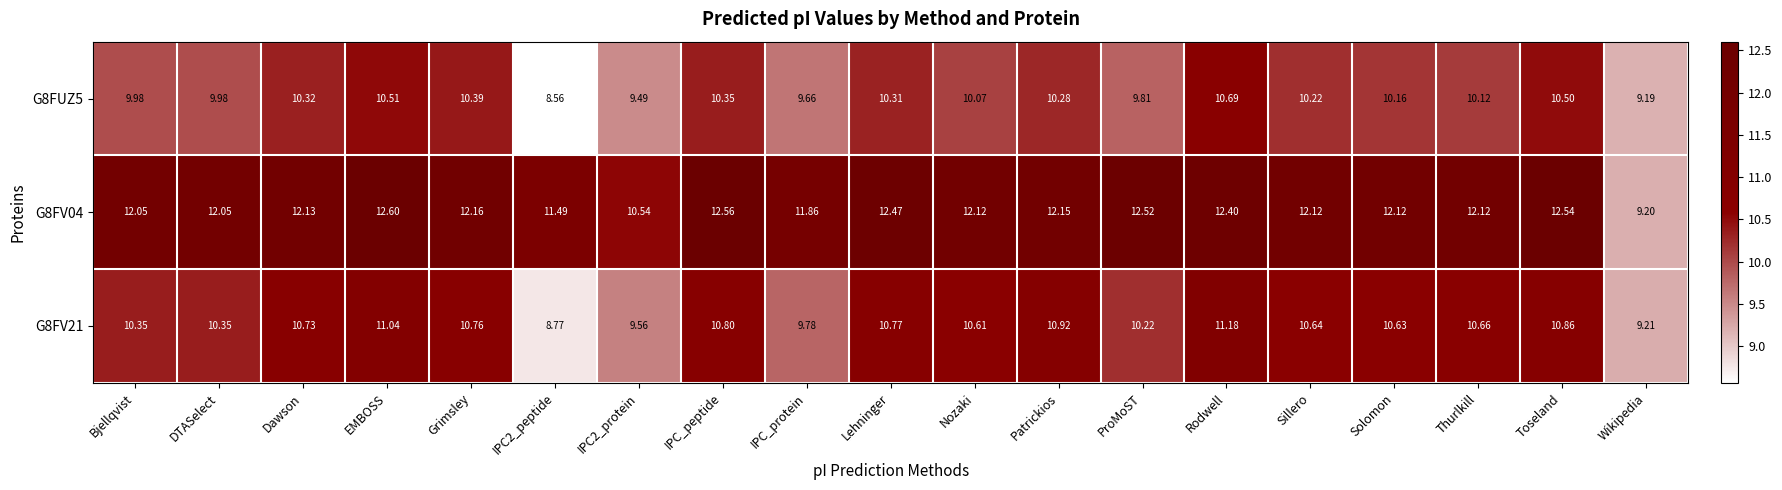

At which label is G8FUZ5 closest to 9?

Wikipedia